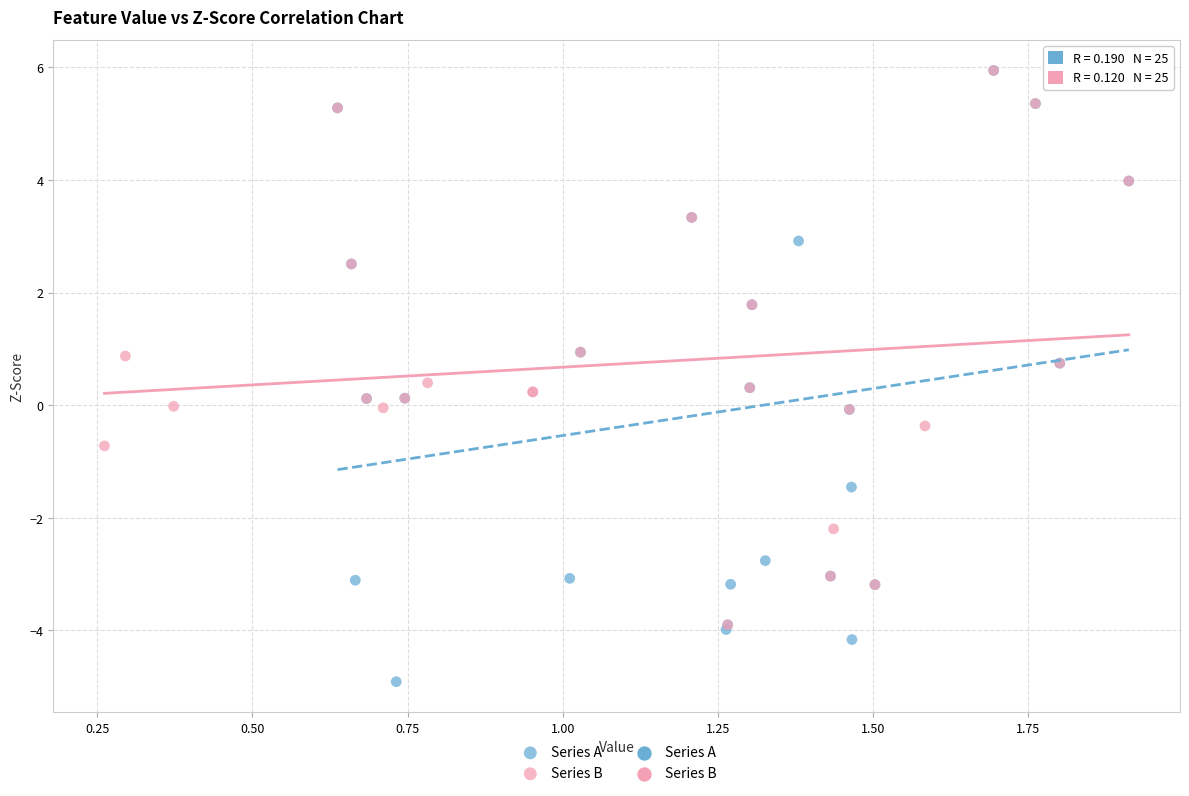

Which series has the largest Y range (max minus min)?

Series A